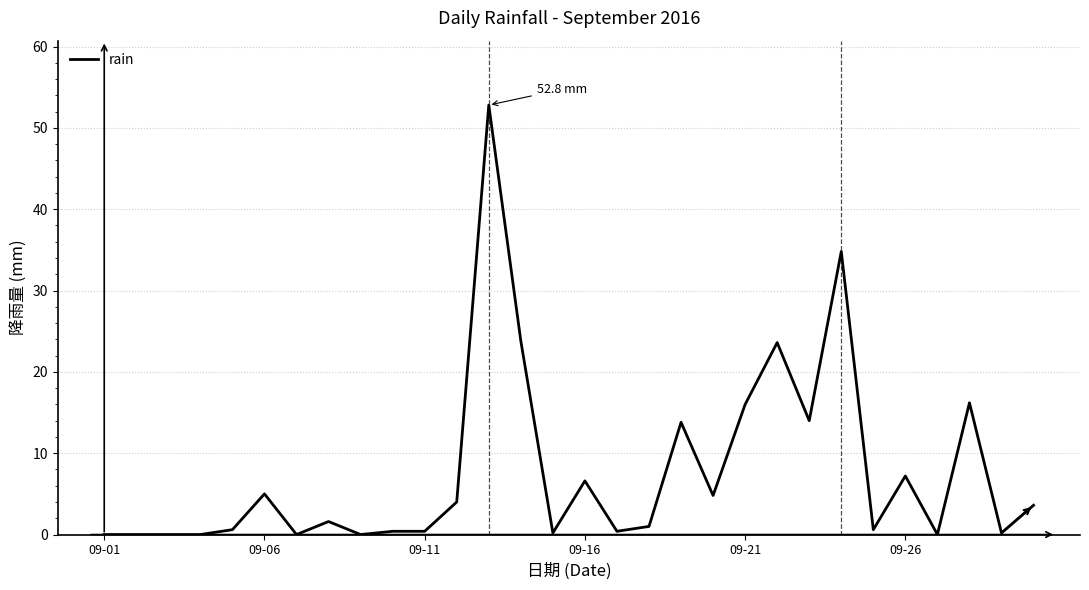

True or false: there are more than 0 points higher than both neighbors.

True